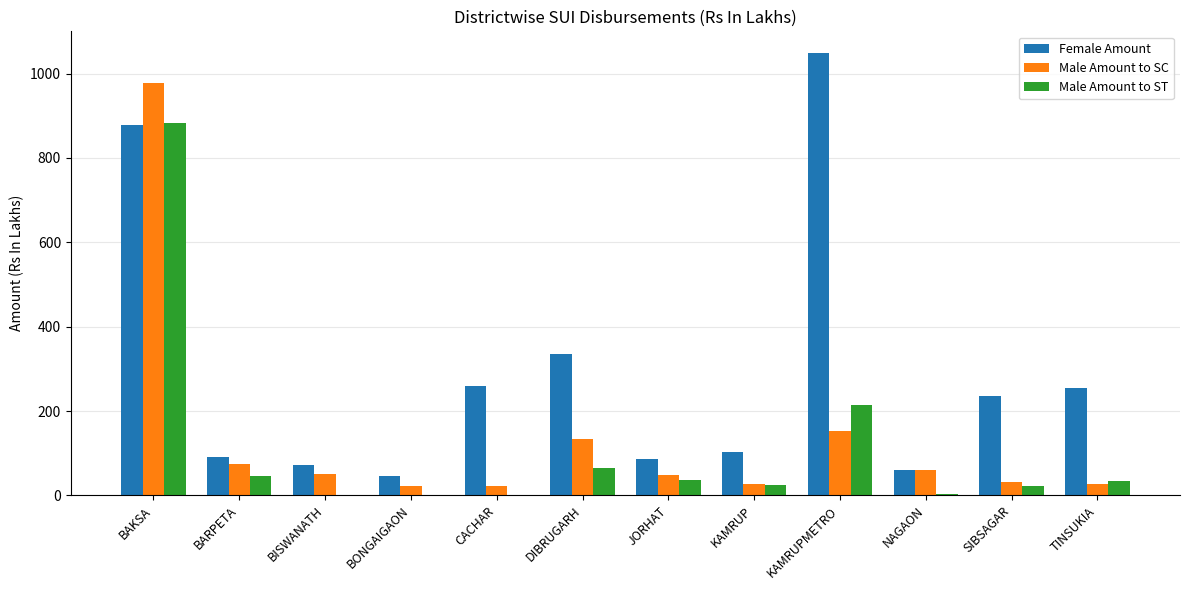

What is the total value across all series at TINSUKIA?

316.6